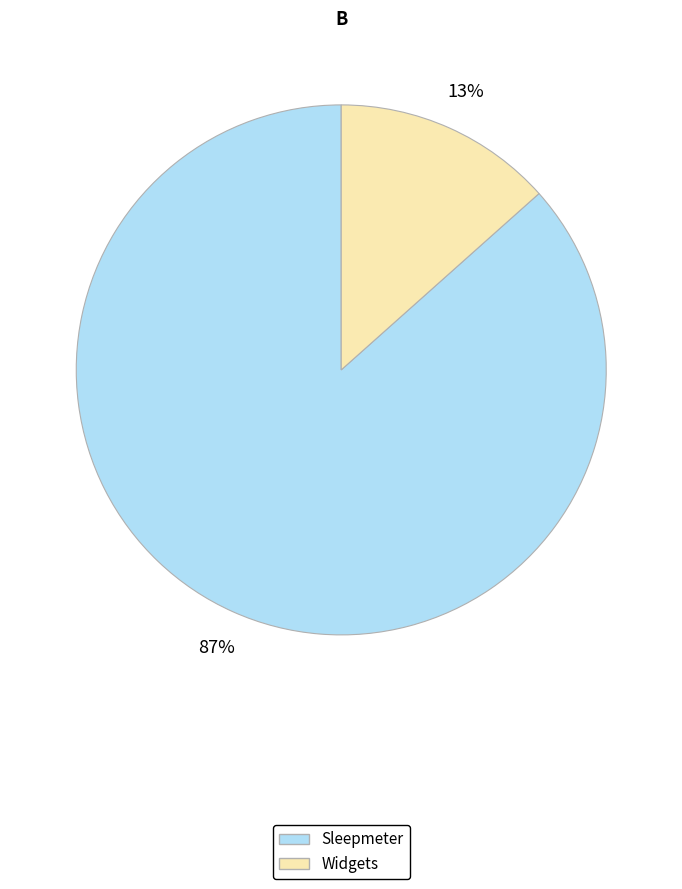

Which category accounts for the majority?

Sleepmeter